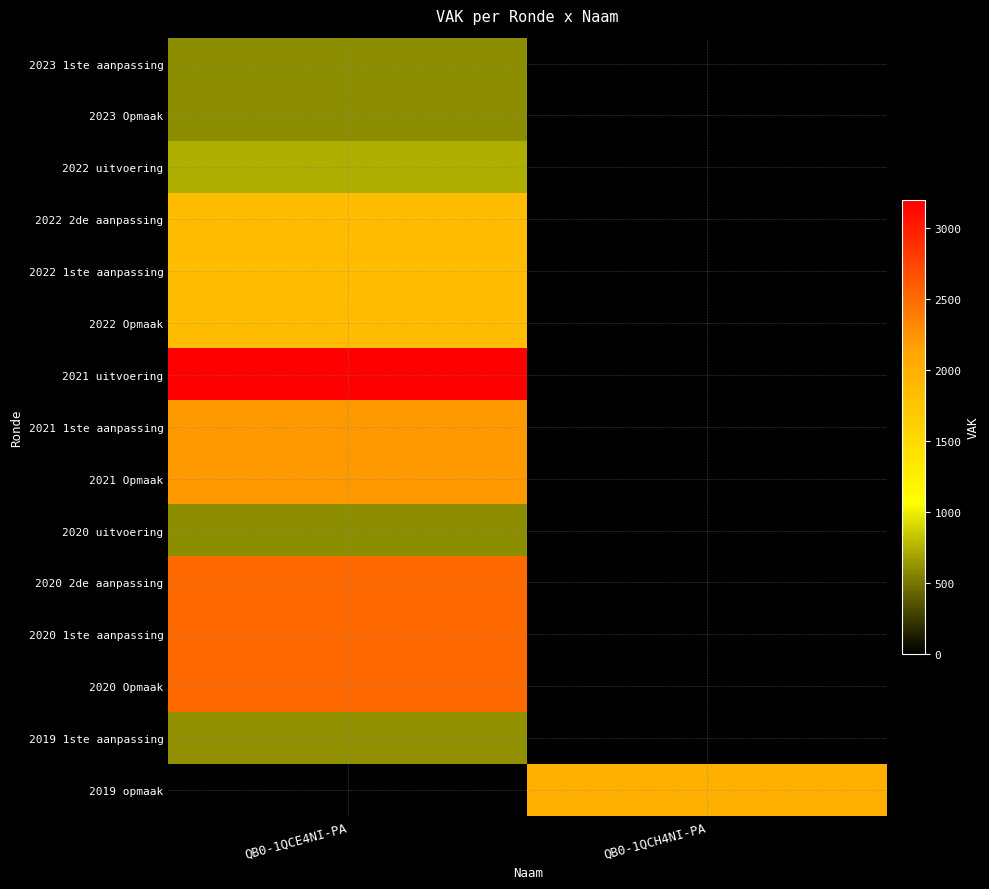

Rank the series by their maximum value, from highest to lowest.

2021 uitvoering, 2020 2de aanpassing, 2020 1ste aanpassing, 2020 Opmaak, 2021 1ste aanpassing, 2021 Opmaak, 2022 2de aanpassing, 2022 1ste aanpassing, 2022 Opmaak, 2022 uitvoering, 2019 1ste aanpassing, 2023 1ste aanpassing, 2023 Opmaak, 2019 opmaak, 2020 uitvoering